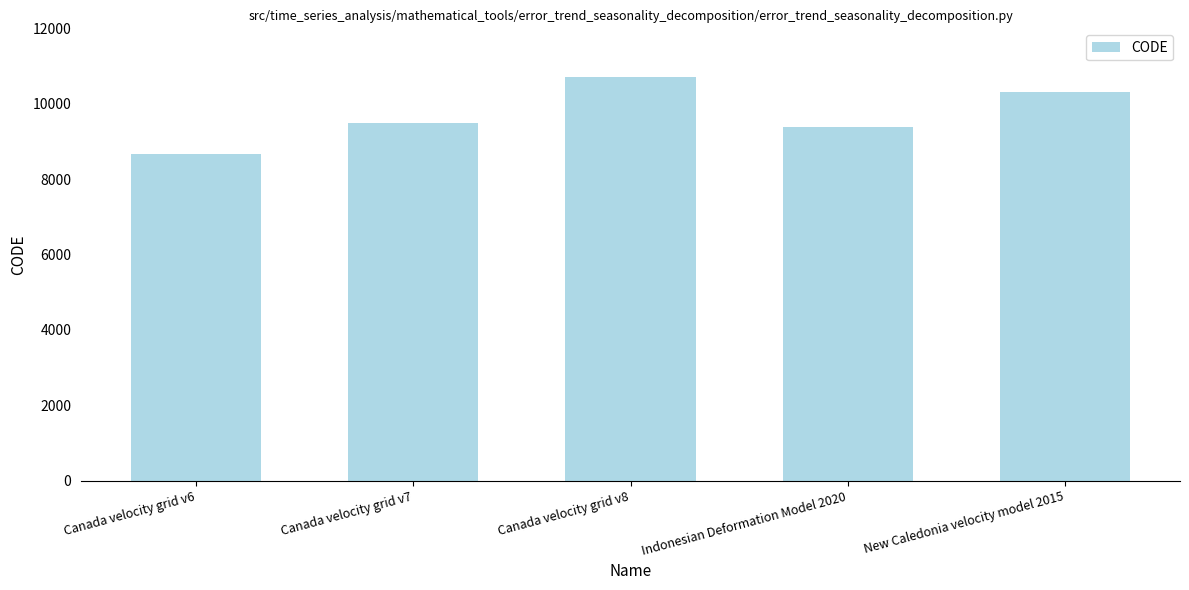

What is the label of the 1st bar from the left?

Canada velocity grid v6